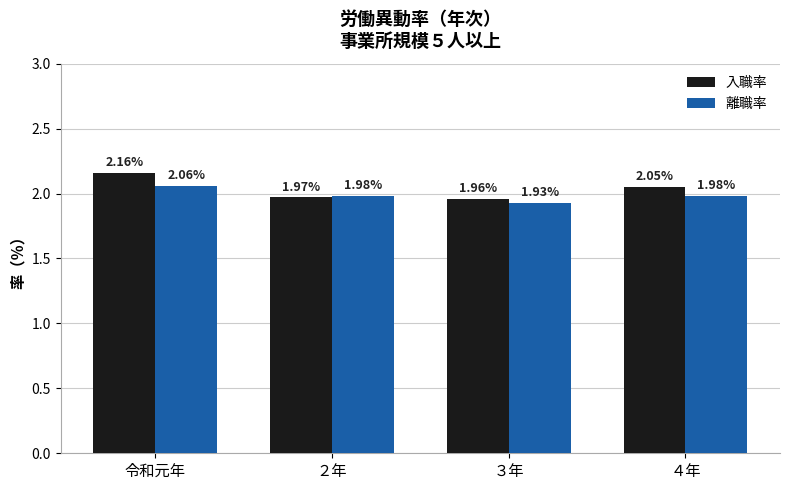

At how many categories does at least one series exceed 2?

2